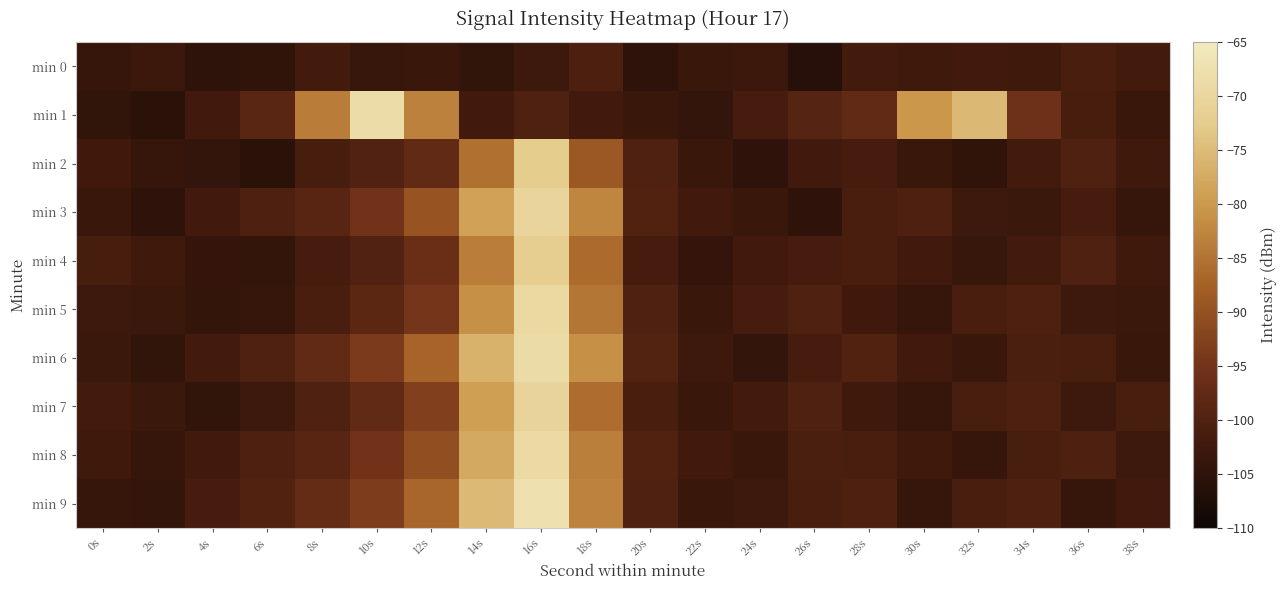

Reading left to right, transcribe all the data shown in this chart.

min 0: 0s=-103.7	2s=-102.9	4s=-105.0	6s=-104.6	8s=-101.8	10s=-103.6	12s=-103.2	14s=-104.5	16s=-102.6	18s=-100.6	20s=-104.9	22s=-103.2	24s=-103.0	26s=-106.0	28s=-101.9	30s=-102.6	32s=-102.1	34s=-102.5	36s=-101.0	38s=-101.8
min 1: 0s=-104.5	2s=-105.5	4s=-102.0	6s=-98.7	8s=-83.7	10s=-68.5	12s=-83.1	14s=-102.1	16s=-100.3	18s=-102.2	20s=-103.4	22s=-104.1	24s=-101.6	26s=-99.2	28s=-97.5	30s=-80.1	32s=-75.4	34s=-95.7	36s=-101.2	38s=-103.5
min 2: 0s=-102.3	2s=-103.7	4s=-104.1	6s=-105.5	8s=-101.2	10s=-99.9	12s=-97.5	14s=-85.4	16s=-72.3	18s=-88.8	20s=-100.2	22s=-103.5	24s=-104.8	26s=-102.1	28s=-101.6	30s=-103.2	32s=-104.6	34s=-101.9	36s=-100.2	38s=-102.6
min 3: 0s=-103.5	2s=-104.8	4s=-102.1	6s=-100.5	8s=-98.8	10s=-95.1	12s=-89.5	14s=-78.8	16s=-70.1	18s=-82.5	20s=-99.8	22s=-102.1	24s=-103.5	26s=-104.8	28s=-101.1	30s=-100.5	32s=-102.8	34s=-103.1	36s=-101.5	38s=-103.8
min 4: 0s=-101.2	2s=-102.6	4s=-103.9	6s=-104.2	8s=-101.6	10s=-99.9	12s=-96.2	14s=-83.6	16s=-71.9	18s=-86.2	20s=-101.6	22s=-103.9	24s=-102.2	26s=-101.6	28s=-100.9	30s=-102.2	32s=-103.6	34s=-101.9	36s=-100.2	38s=-102.6
min 5: 0s=-102.7	2s=-103.0	4s=-104.3	6s=-103.7	8s=-101.0	10s=-98.3	12s=-94.7	14s=-81.0	16s=-69.3	18s=-84.7	20s=-100.0	22s=-103.3	24s=-101.7	26s=-100.0	28s=-102.3	30s=-103.7	32s=-101.0	34s=-100.3	36s=-102.7	38s=-103.0
min 6: 0s=-103.1	2s=-104.5	4s=-101.8	6s=-100.1	8s=-97.5	10s=-93.8	12s=-87.1	14s=-76.5	16s=-68.8	18s=-81.1	20s=-99.5	22s=-102.8	24s=-104.1	26s=-101.5	28s=-99.8	30s=-102.1	32s=-103.5	34s=-100.8	36s=-101.1	38s=-103.5
min 7: 0s=-101.8	2s=-103.1	4s=-104.5	6s=-102.8	8s=-100.1	10s=-97.5	12s=-92.8	14s=-79.1	16s=-70.5	18s=-85.8	20s=-101.1	22s=-103.5	24s=-101.8	26s=-100.1	28s=-102.5	30s=-103.8	32s=-101.1	34s=-100.5	36s=-102.8	38s=-101.1
min 8: 0s=-102.5	2s=-103.8	4s=-102.1	6s=-100.5	8s=-98.8	10s=-95.1	12s=-90.5	14s=-77.8	16s=-69.1	18s=-83.5	20s=-99.8	22s=-102.1	24s=-103.5	26s=-100.8	28s=-101.1	30s=-102.5	32s=-103.8	34s=-101.1	36s=-100.5	38s=-102.8
min 9: 0s=-103.8	2s=-104.1	4s=-101.5	6s=-99.8	8s=-97.1	10s=-93.5	12s=-86.8	14s=-75.1	16s=-67.5	18s=-82.8	20s=-100.1	22s=-103.5	24s=-102.8	26s=-101.1	28s=-100.5	30s=-103.8	32s=-101.1	34s=-100.5	36s=-103.8	38s=-102.1